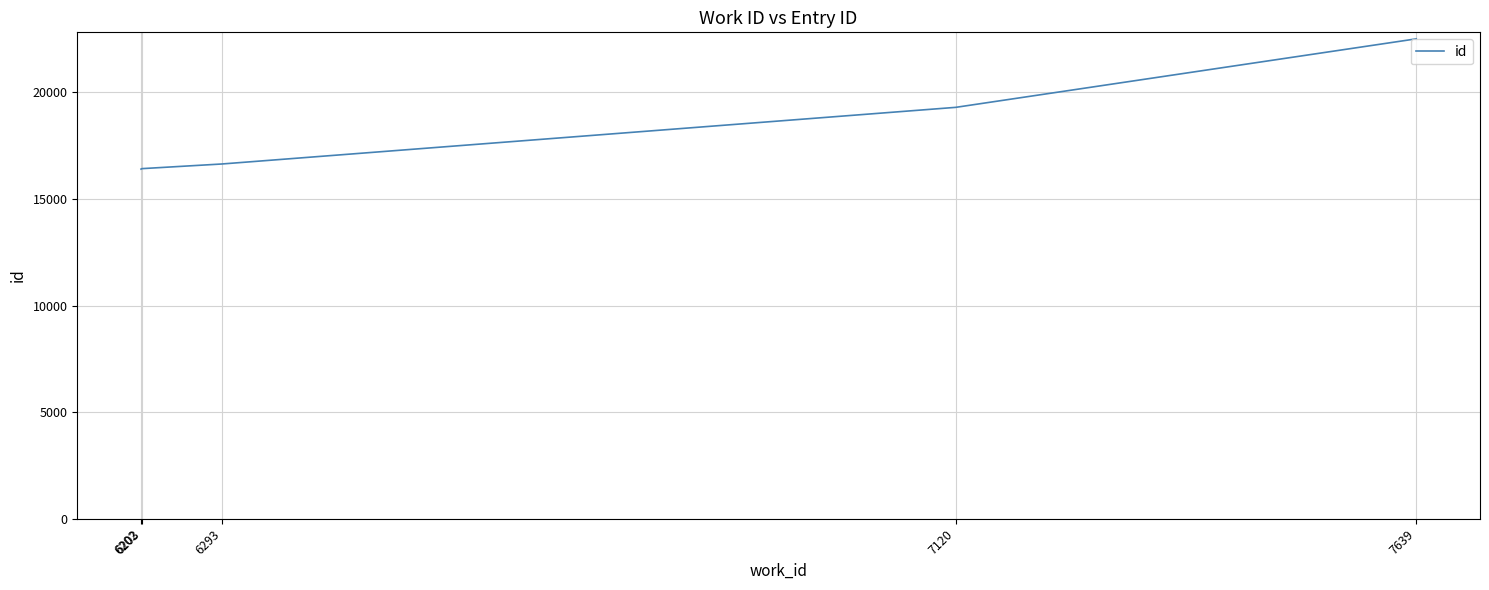

What is the change in value from 6202 to 7639?

+6111